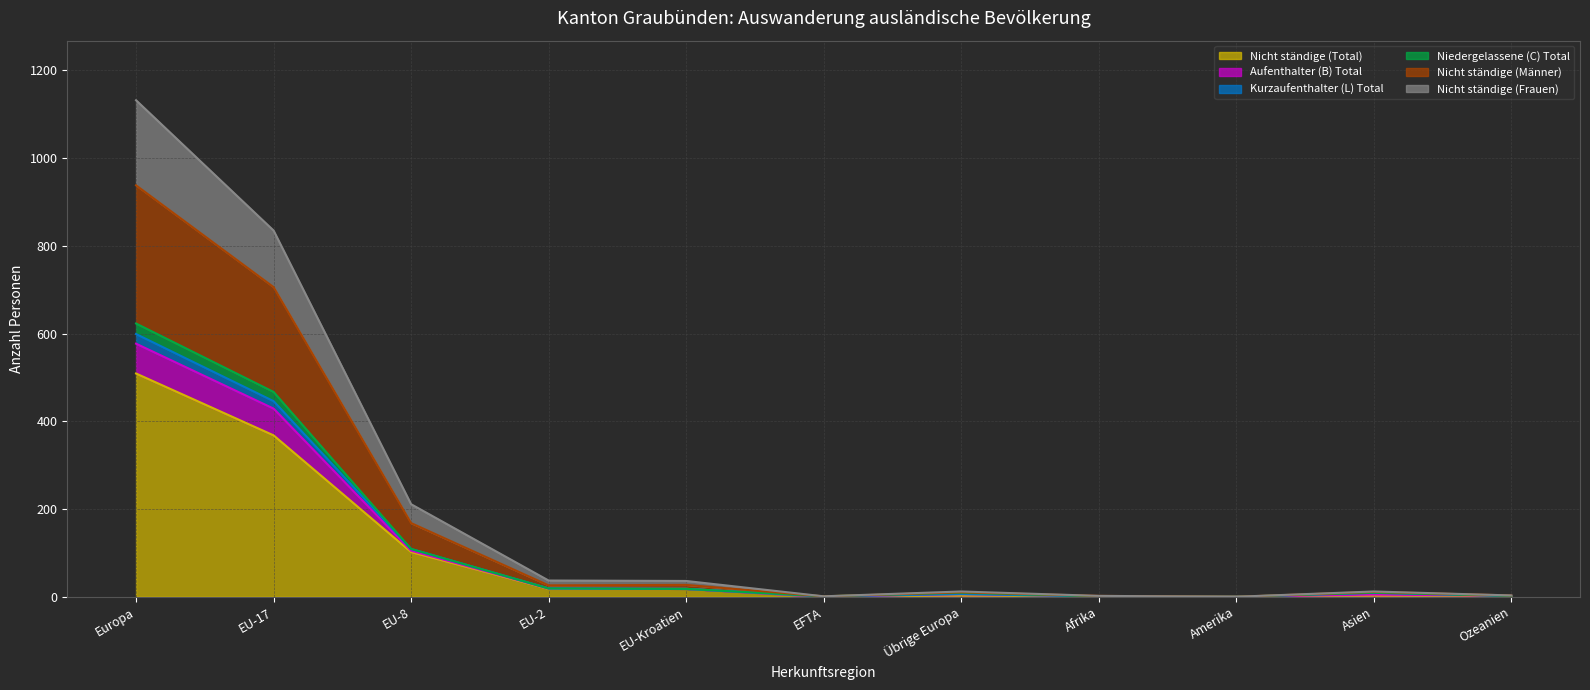

What is the maximum value for Nicht ständige (Total)?

509